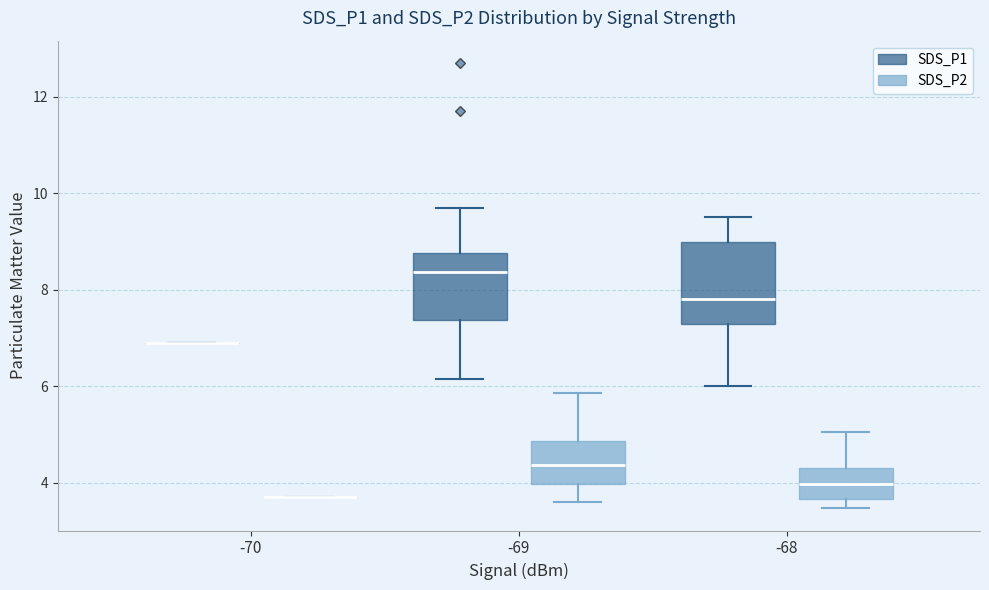

Reading left to right, read every box against the y-axis: the position of its median line, the range the box covers, and the ends of its whiskers. The values are not printed on the chart, so give them approximately, as read against the axis.

-70 (SDS_P1): box collapsed to a line at 7.0, whiskers 7.0 to 7.0
-70 (SDS_P2): box collapsed to a line at 3.8, whiskers 3.8 to 3.8
-69 (SDS_P1): median 8.4, box 7.4 to 8.8, whiskers 6.2 to 9.8
-69 (SDS_P2): median 4.4, box 4.0 to 4.8, whiskers 3.6 to 5.8
-68 (SDS_P1): median 7.8, box 7.2 to 9.0, whiskers 6.0 to 9.6
-68 (SDS_P2): median 4.0, box 3.6 to 4.4, whiskers 3.4 to 5.0